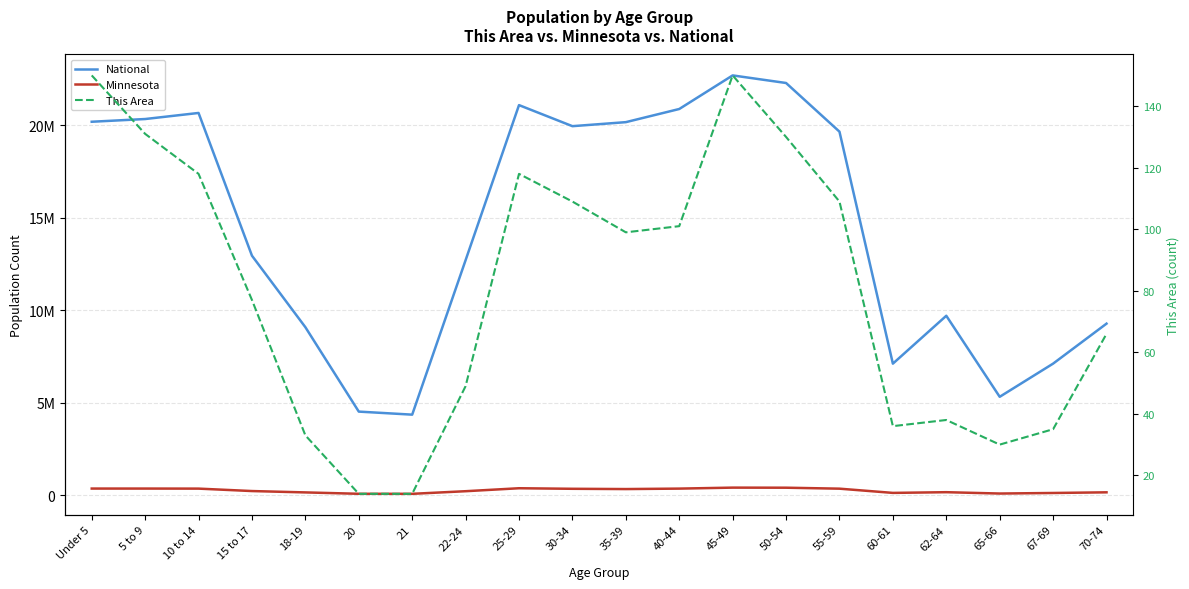

What position from the right is 20?

15